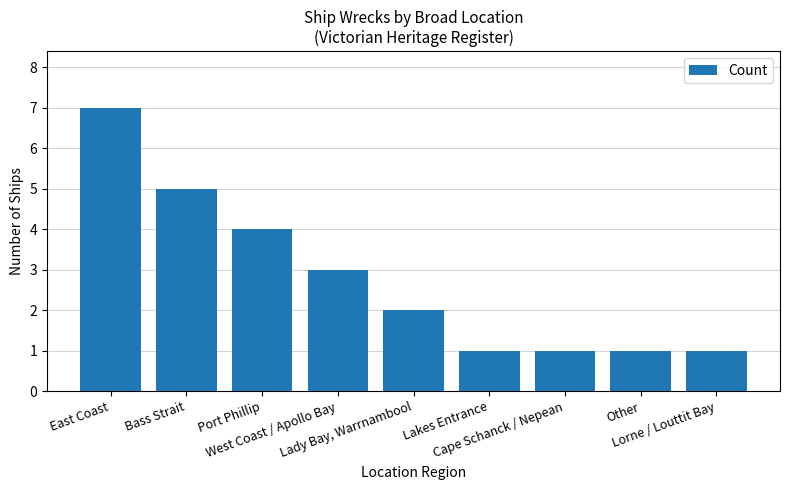

What is the sum of all values?

25